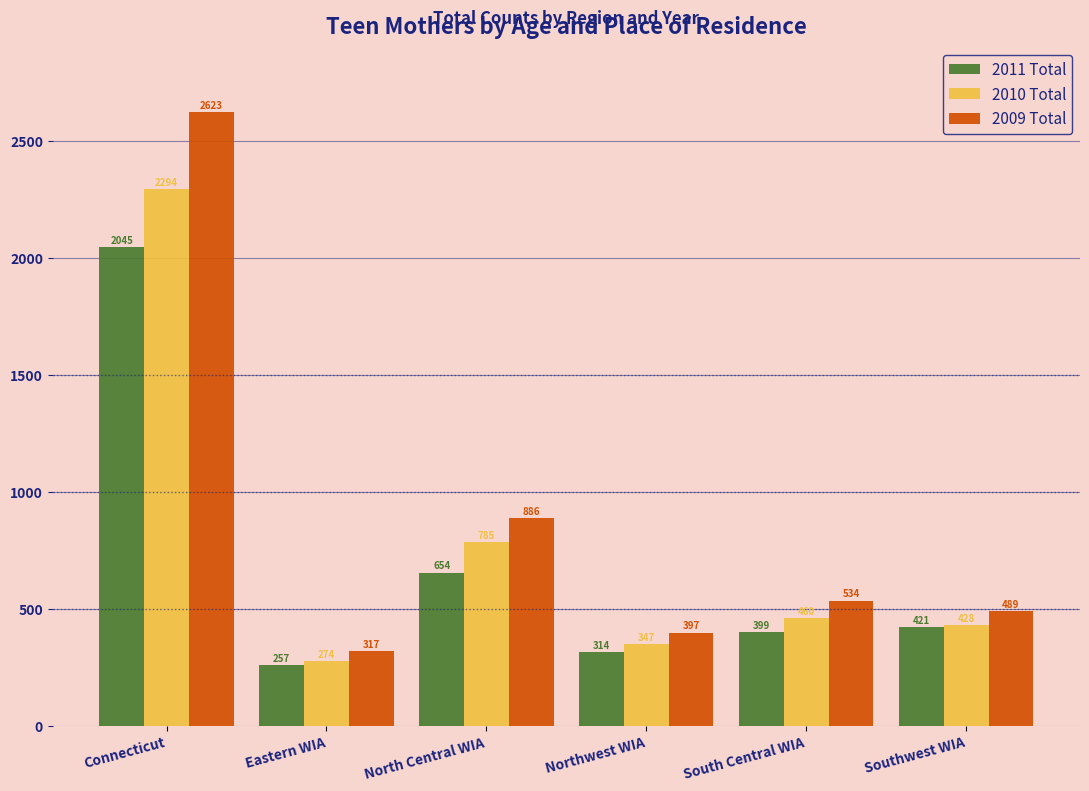

Reading right to left, extract all data points from this chart.

2011 Total: Southwest WIA=421	South Central WIA=399	Northwest WIA=314	North Central WIA=654	Eastern WIA=257	Connecticut=2045
2010 Total: Southwest WIA=428	South Central WIA=460	Northwest WIA=347	North Central WIA=785	Eastern WIA=274	Connecticut=2294
2009 Total: Southwest WIA=489	South Central WIA=534	Northwest WIA=397	North Central WIA=886	Eastern WIA=317	Connecticut=2623